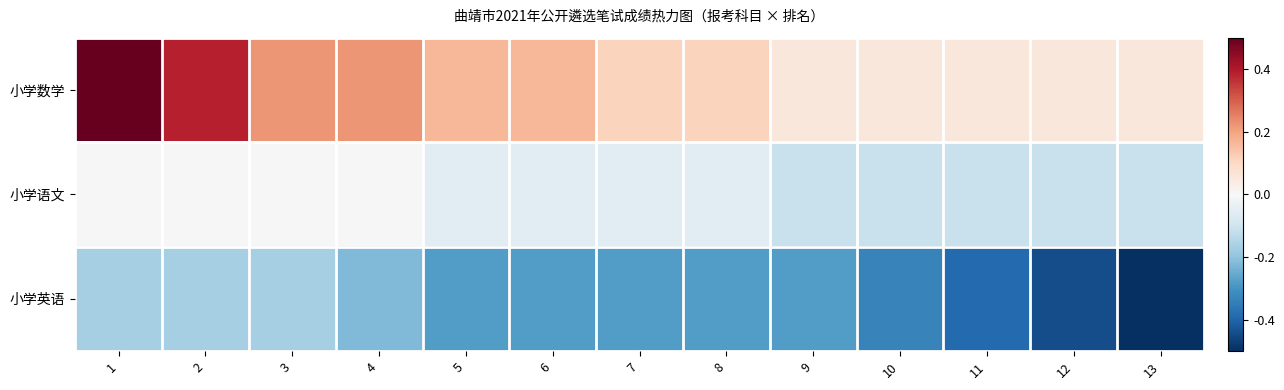

List the series in order of their peak value, lowest first.

小学英语, 小学语文, 小学数学